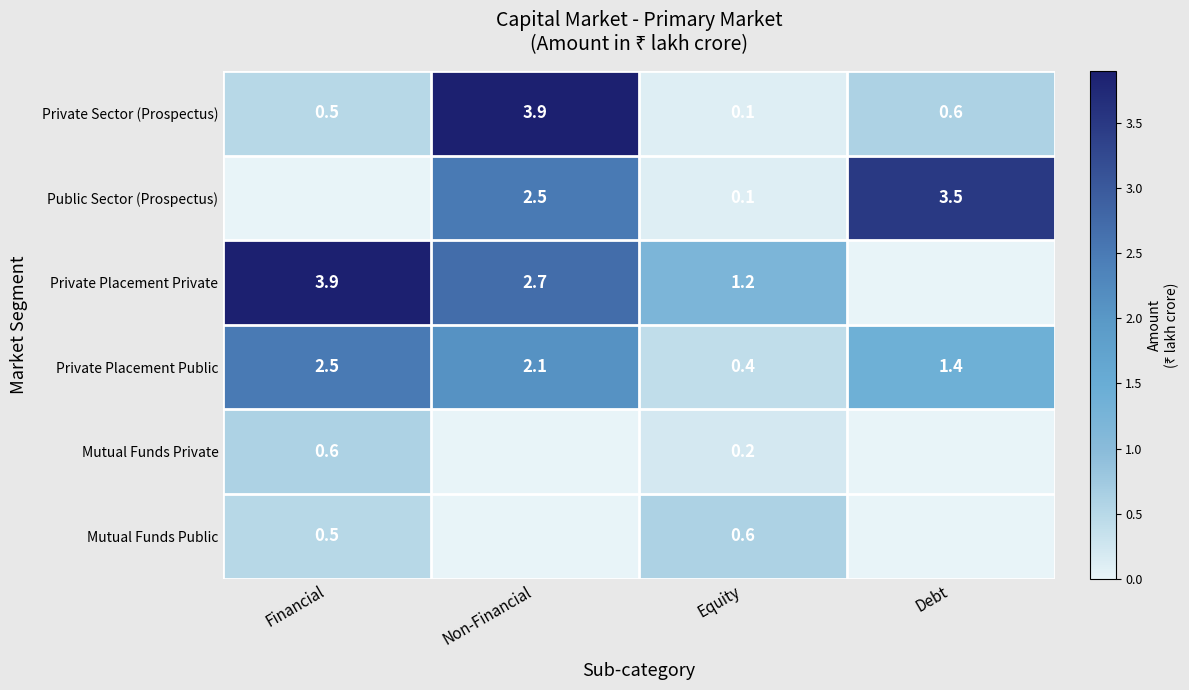

Is it true that Private Placement Public equals 1.4 at Debt?

True